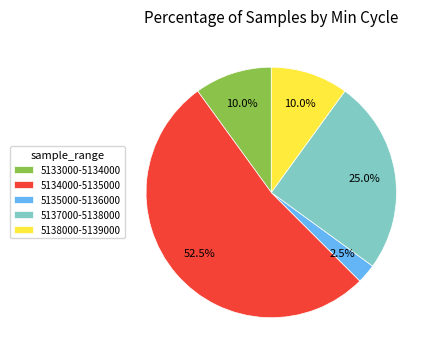

What percentage is NOT represented by 5133000-5134000?

90.0%